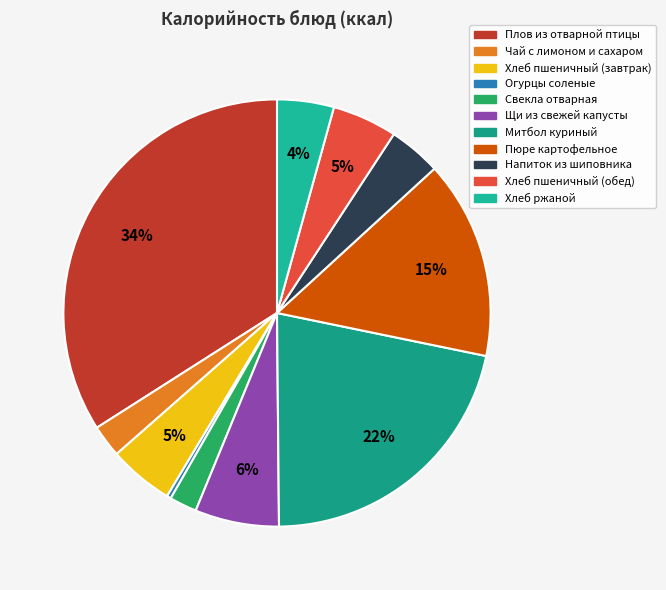

What is the smallest slice in the pie chart?

Огурцы соленые